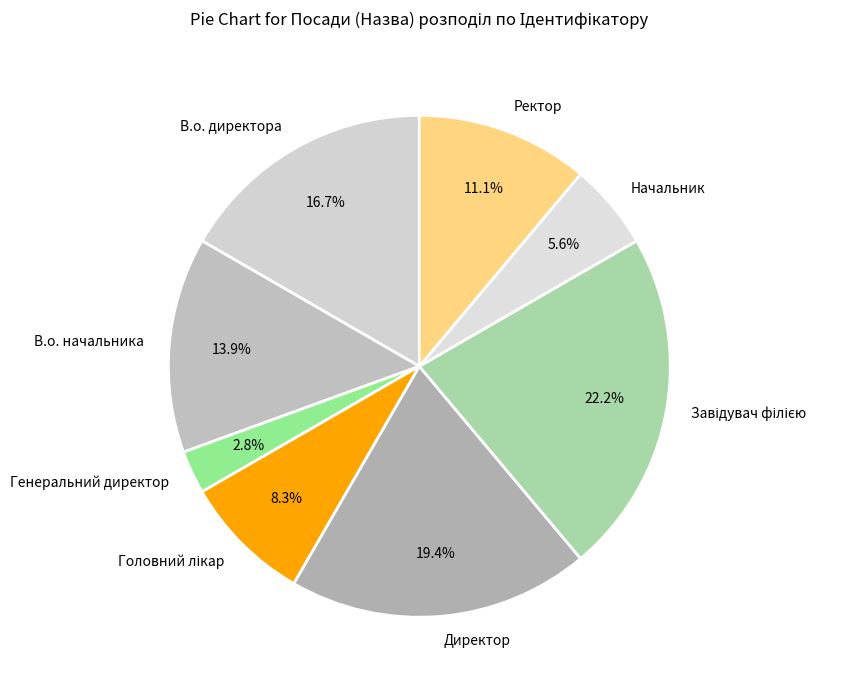

Is it true that Ректор is 11% of the pie?

True